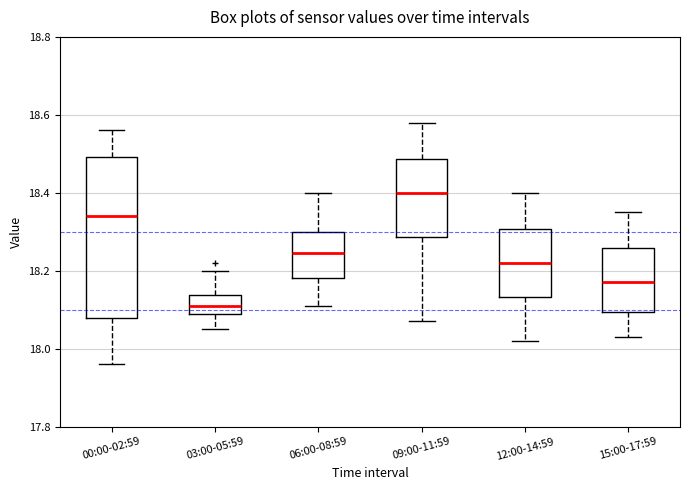

Where is the lower edge of the box for 06:00-08:59 on the y-axis? The values are not printed on the chart, so give them approximately, as read against the axis.

18.18